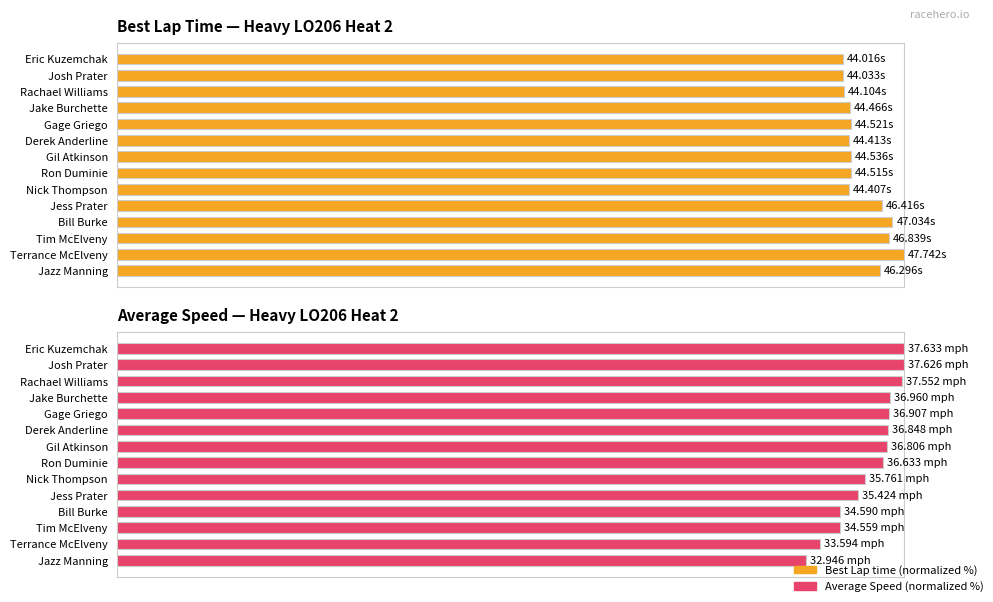

How many bars are there in each group?

2